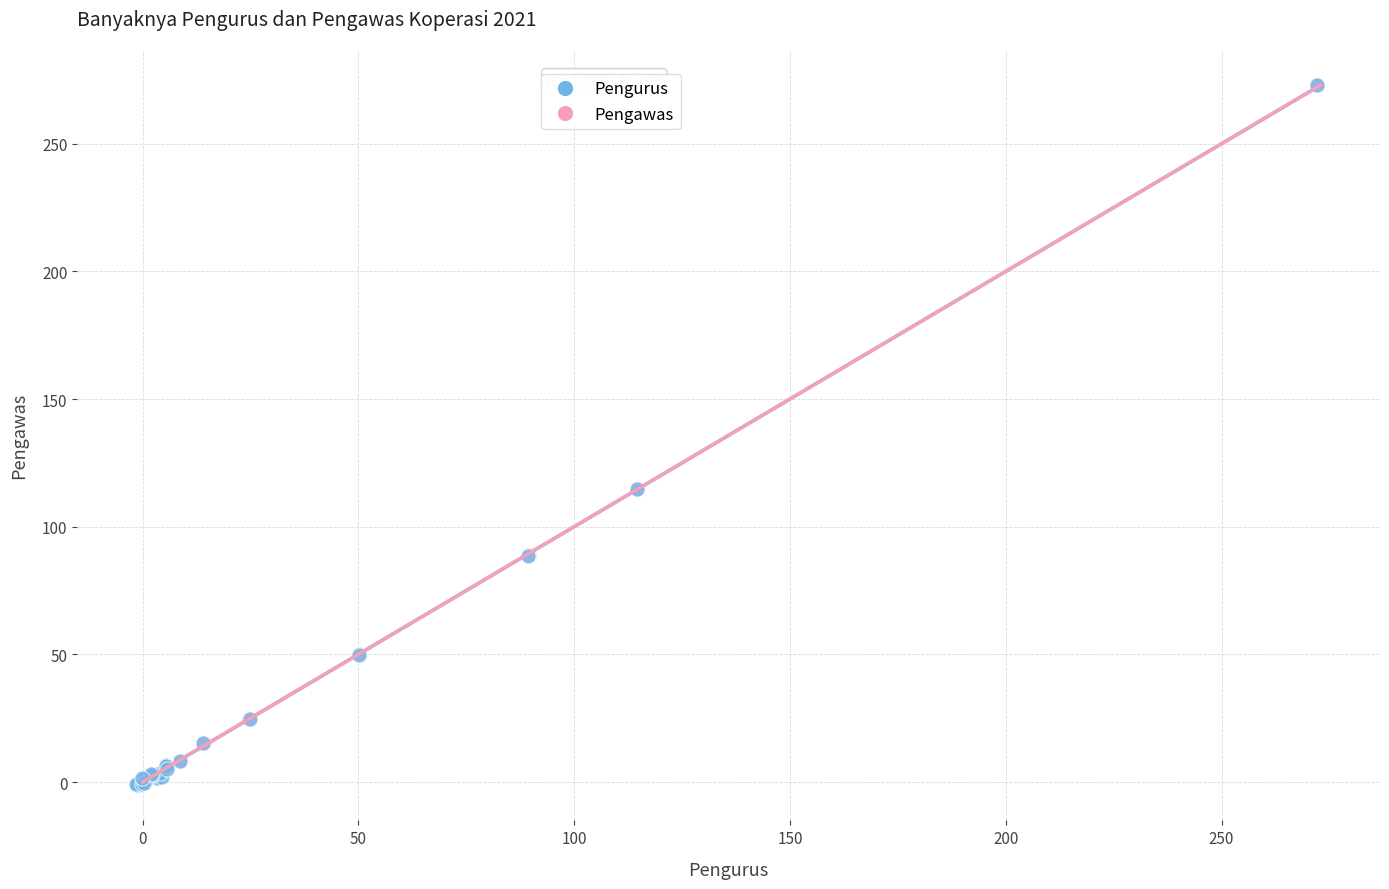

What are all the series names shown in the legend?

Pengurus, Pengawas